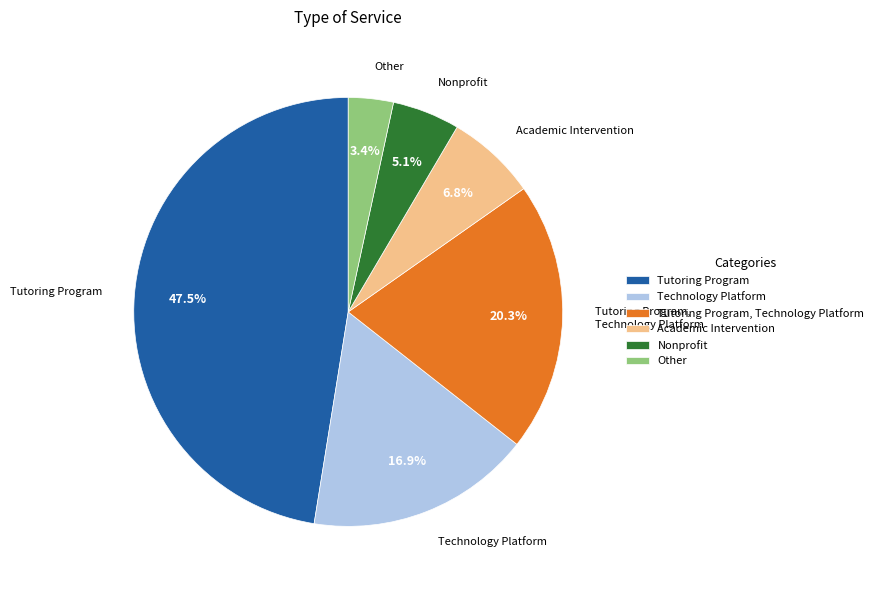

Is there a majority slice in this chart?

No